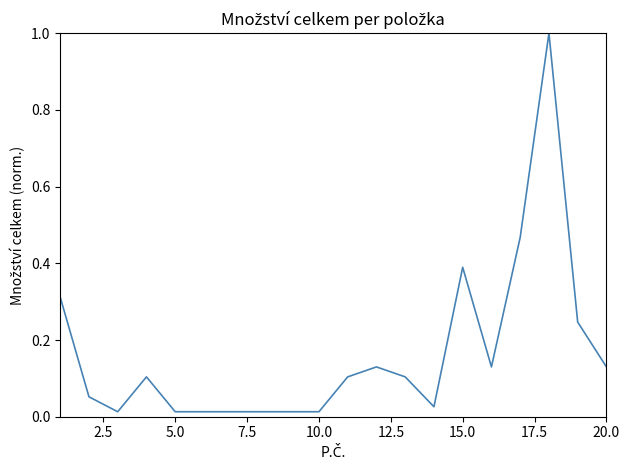

What is the maximum value shown in the chart?

1.0